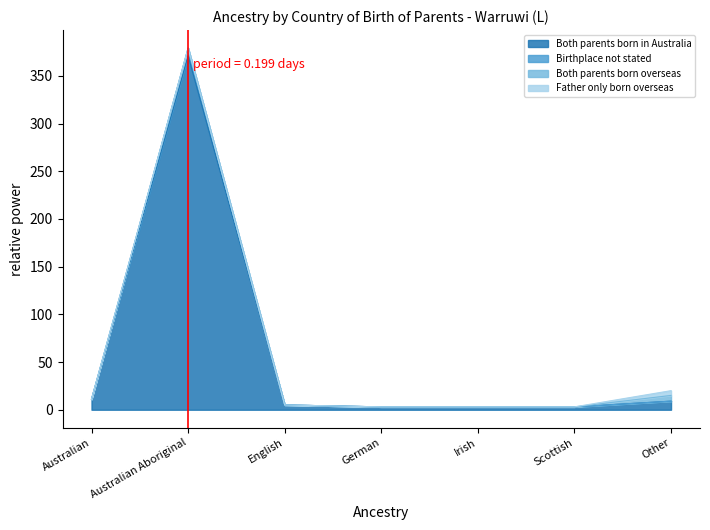

Which has a higher value, Australian Aboriginal or Scottish?

Australian Aboriginal